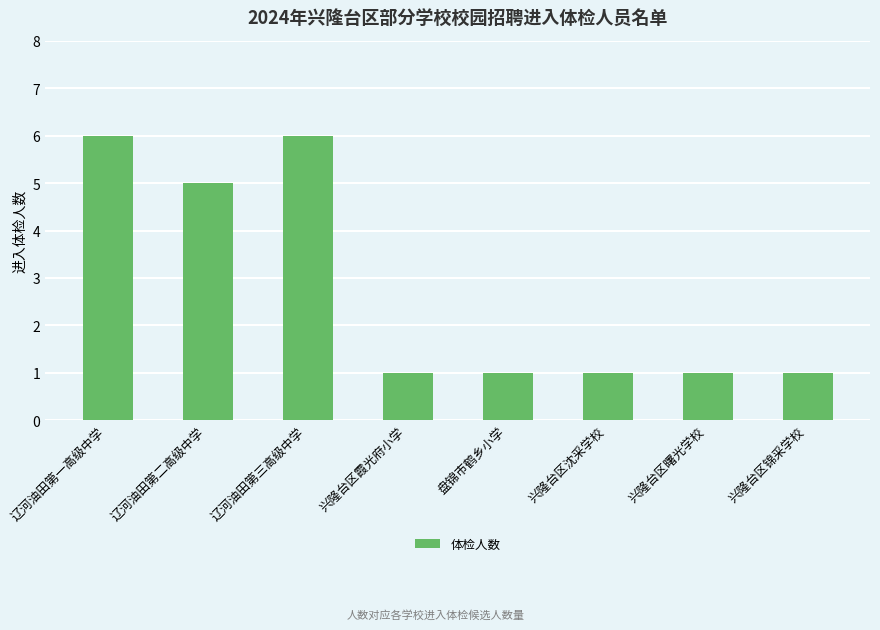

How many series are shown in this chart?

1